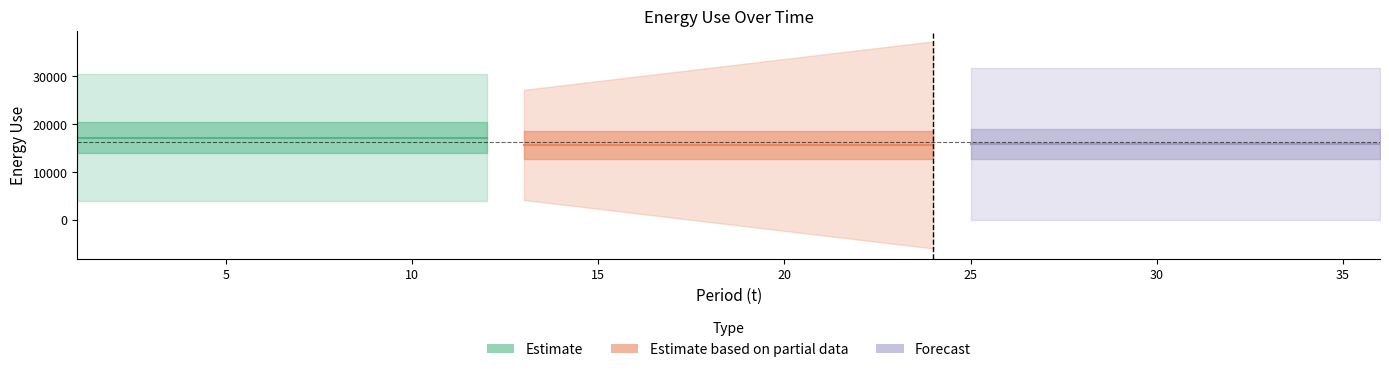

Rank the categories by value from highest to lowest.

25, 1, 2, 14, 13, 4, 15, 26, 3, 27, 24, 28, 36, 16, 11, 7, 12, 23, 35, 33, 6, 17, 9, 20, 8, 32, 5, 30, 22, 34, 19, 29, 31, 10, 18, 21